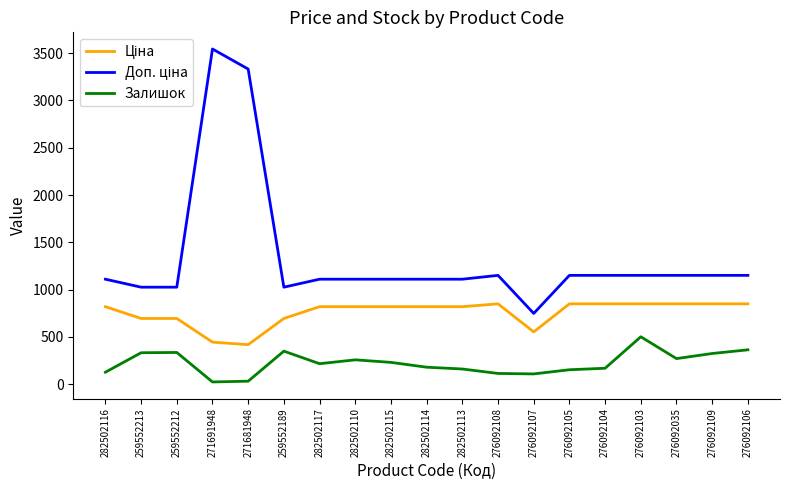

What is the total value across all series at 276092109?

2321.2